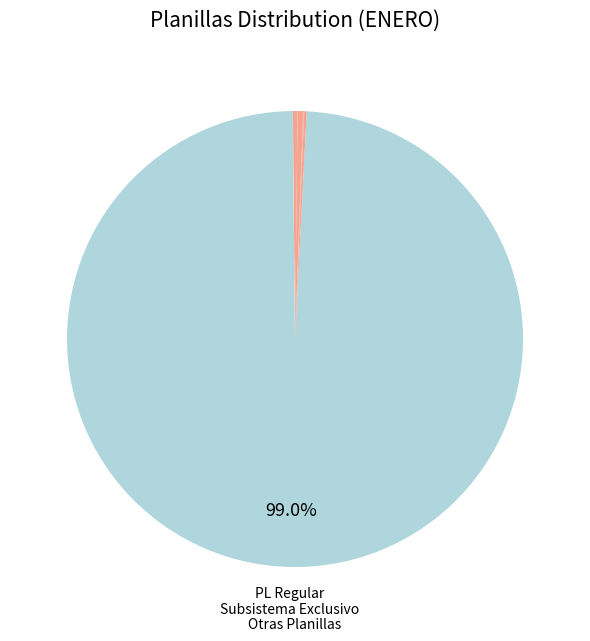

How many segments does this pie chart have?

9